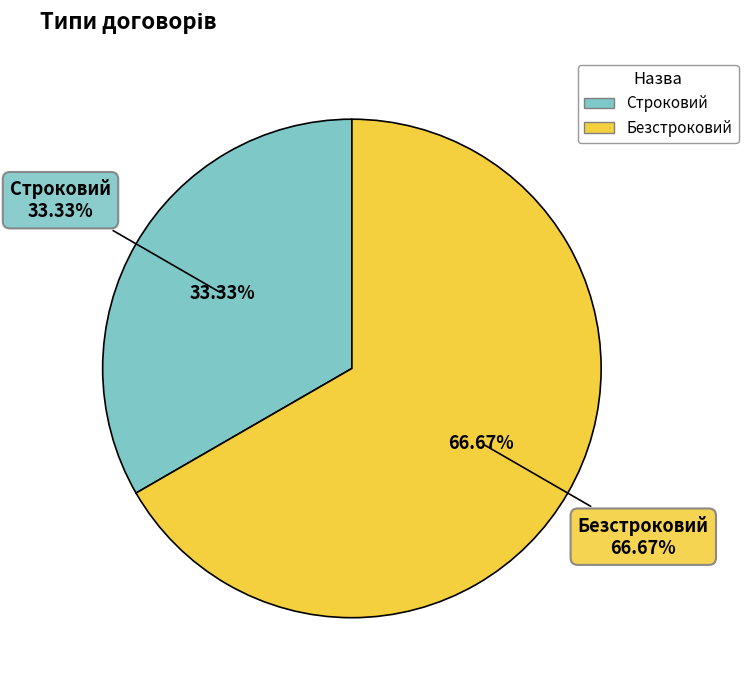

How much of the chart is everything except Строковий?

66.7%